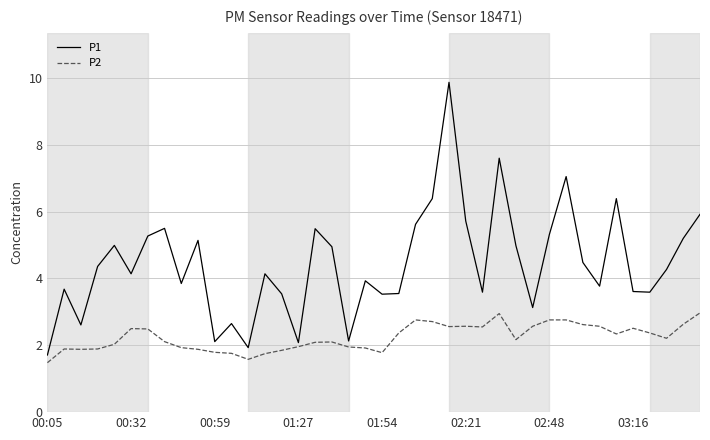

How many values in the P1 series exceed 4?

22